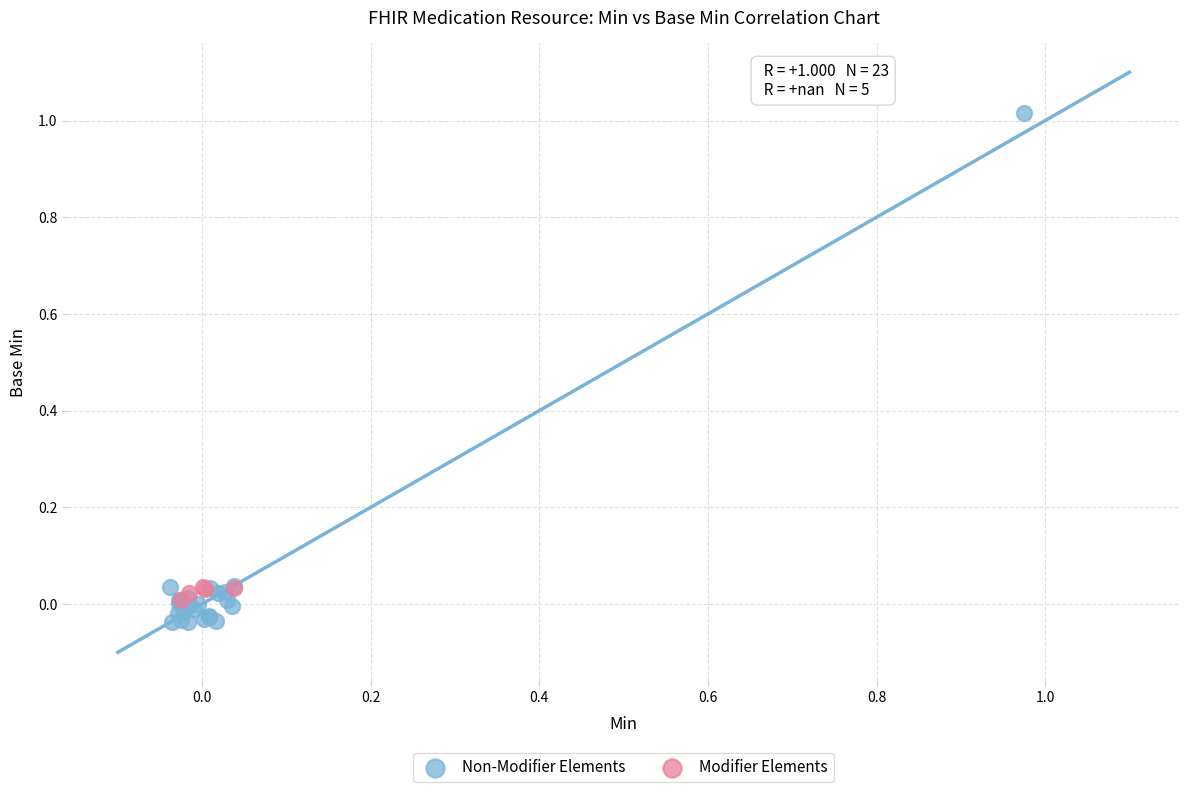

Which series has the largest Y range (max minus min)?

Non-Modifier Elements